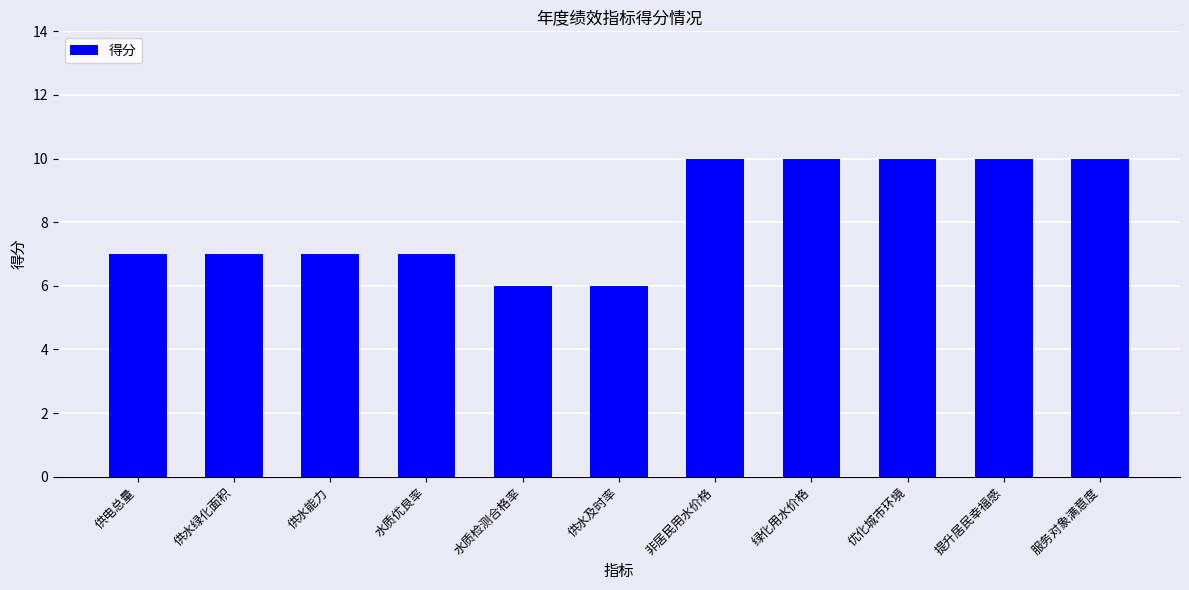

Read the value at 供水绿化面积.

7